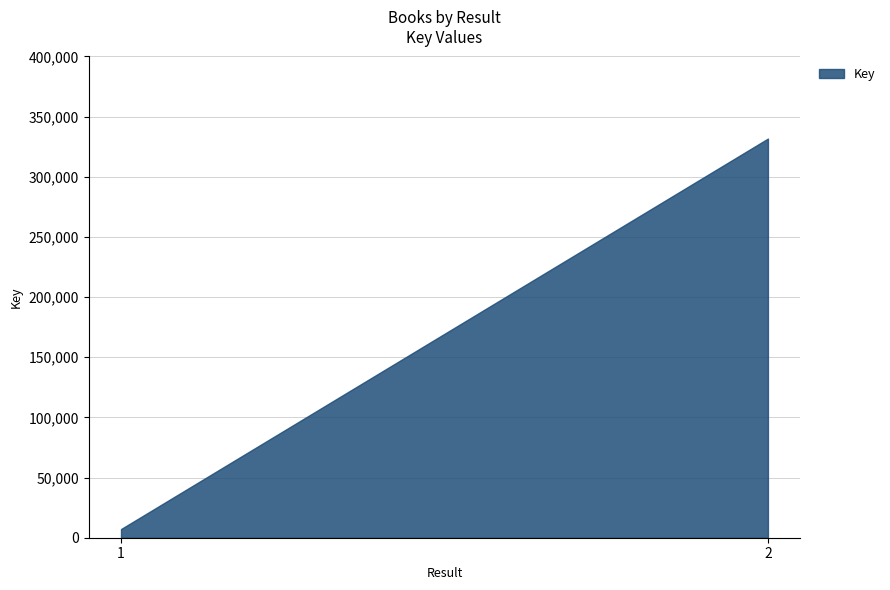

Read the value at 2, to the nearest 100.

331800